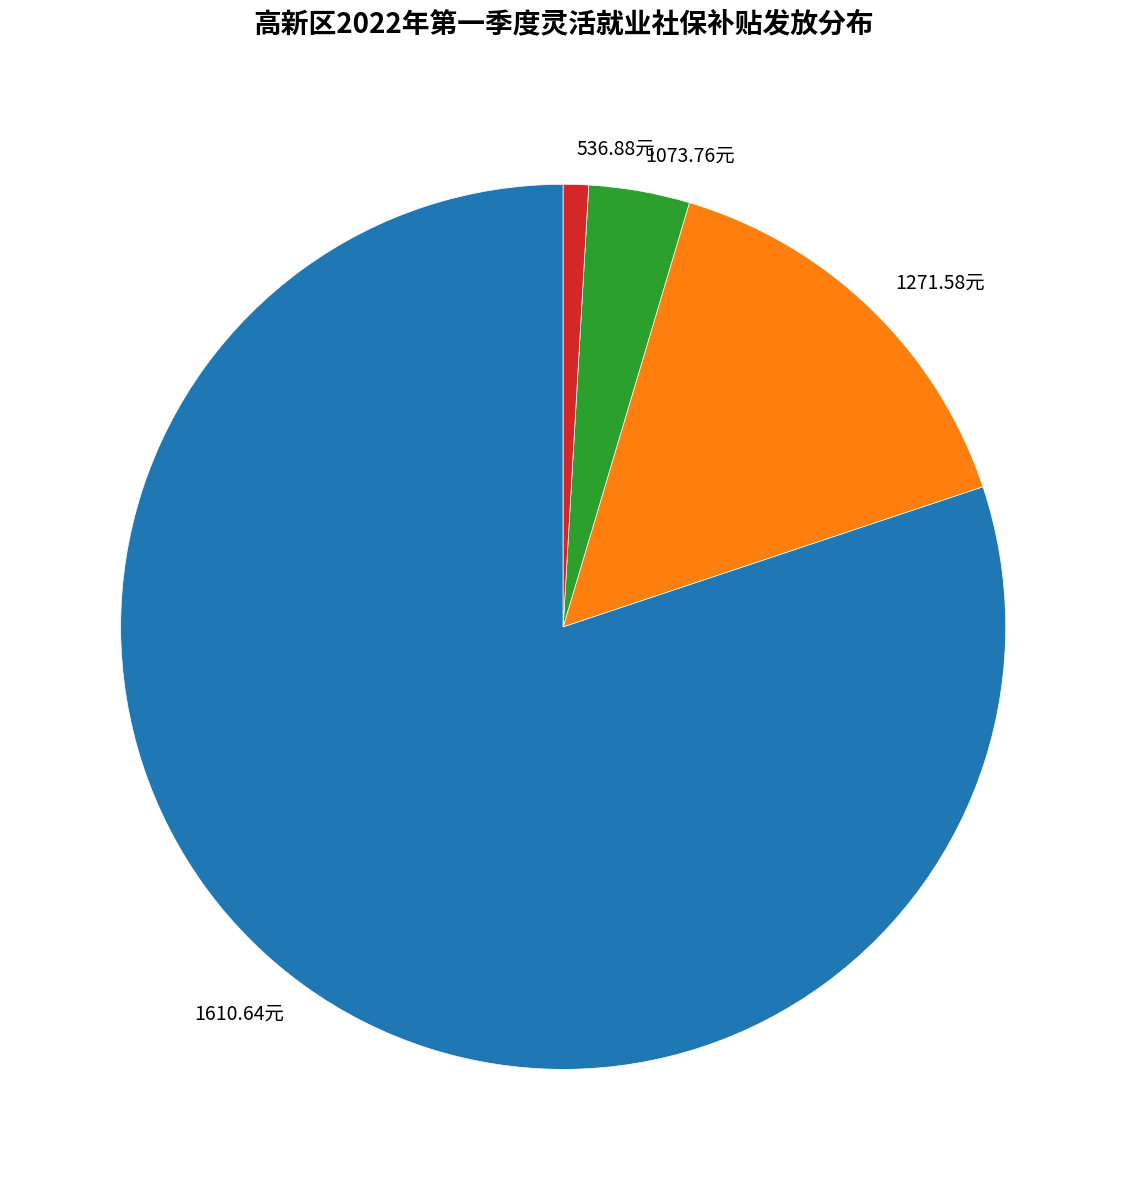

How many segments does this pie chart have?

4